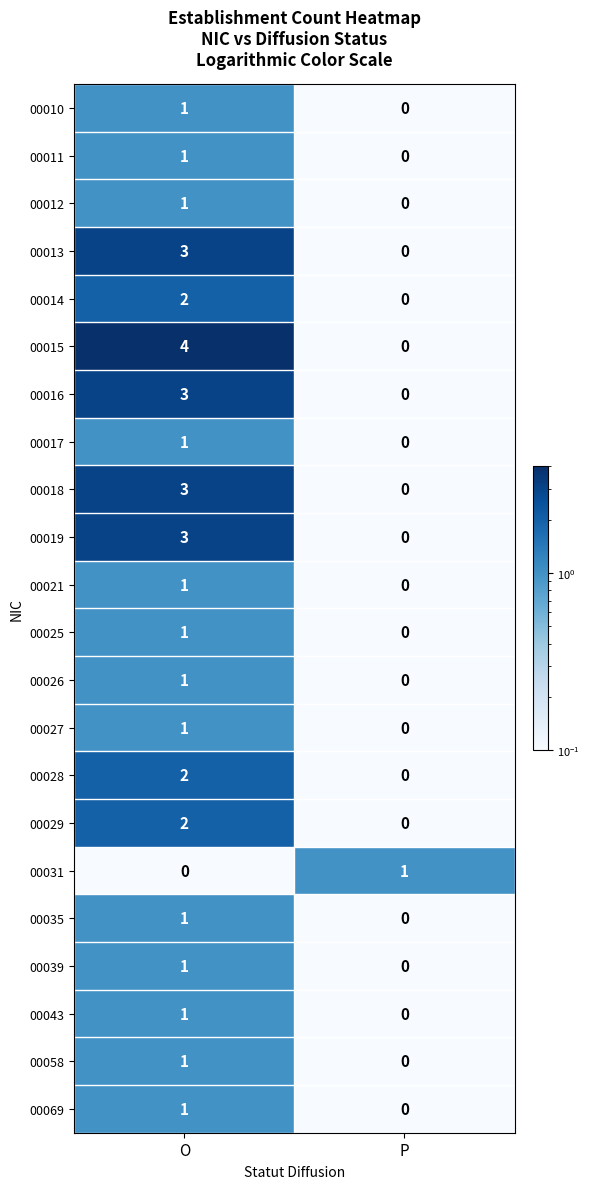

List the labels in order of 00012 value, smallest first.

P, O